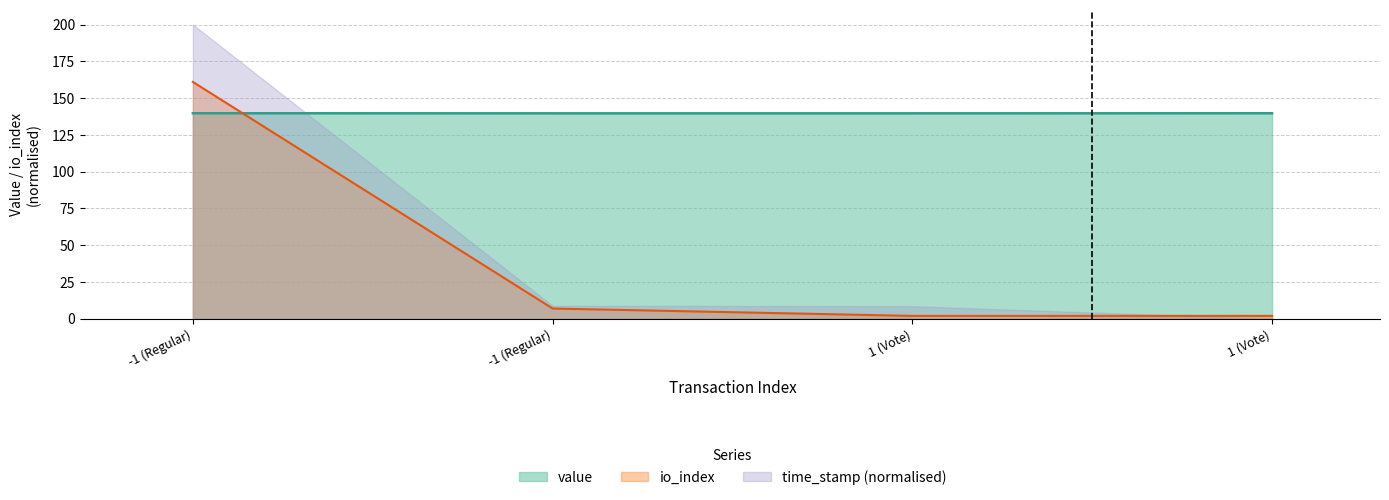

True or false: io_index has more than 1 interior local peaks.

False